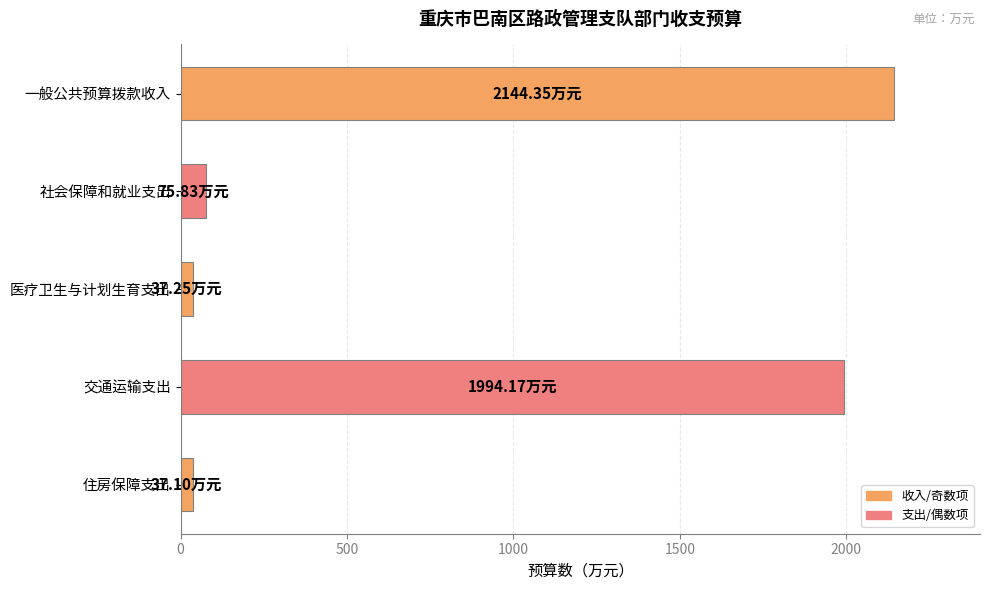

Where is the data nearest to the value 1090?

交通运输支出